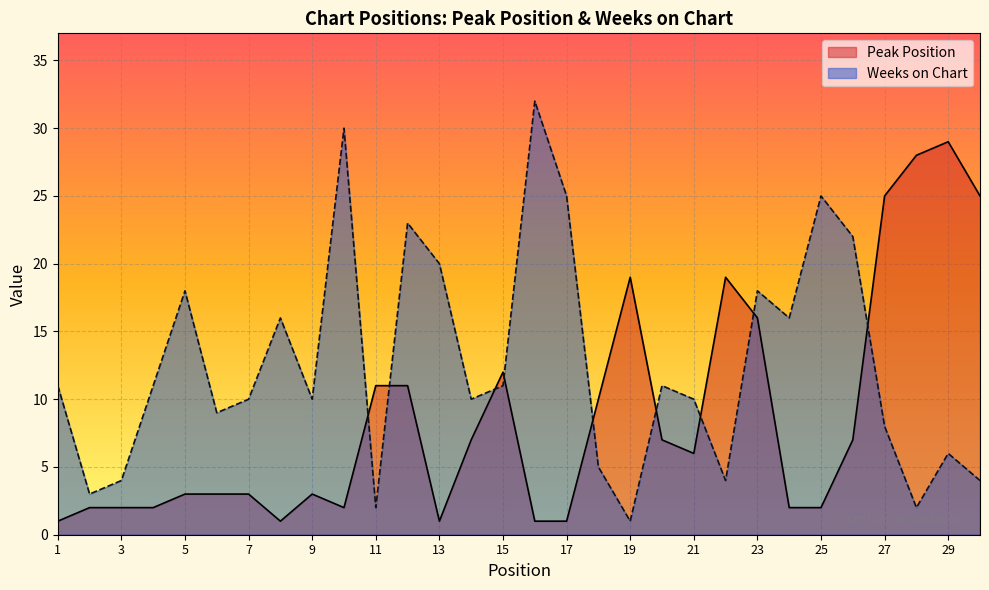

At which category does Peak Position reach its first local peak?

9